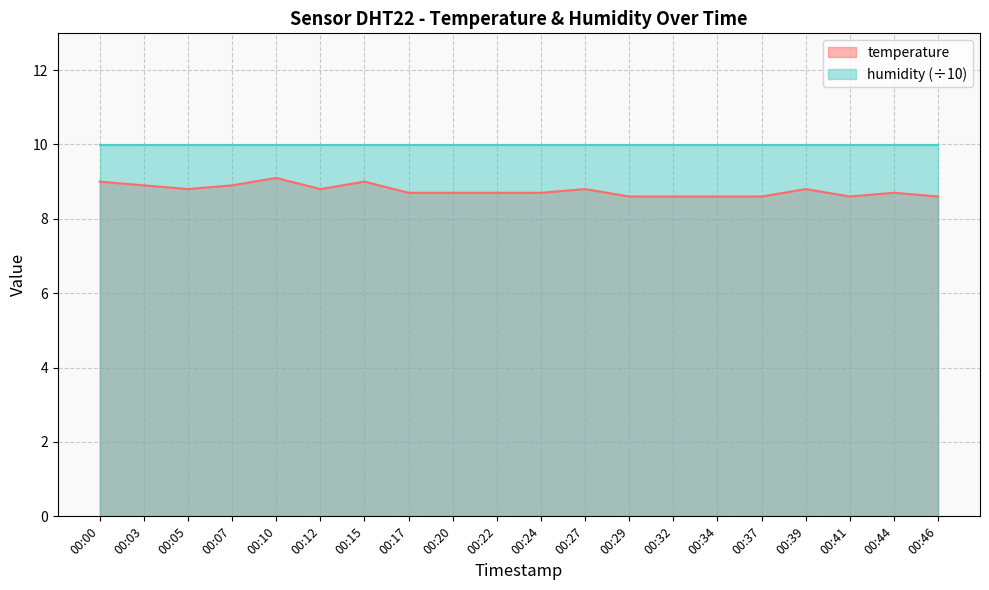

Where is the first local minimum?

00:05